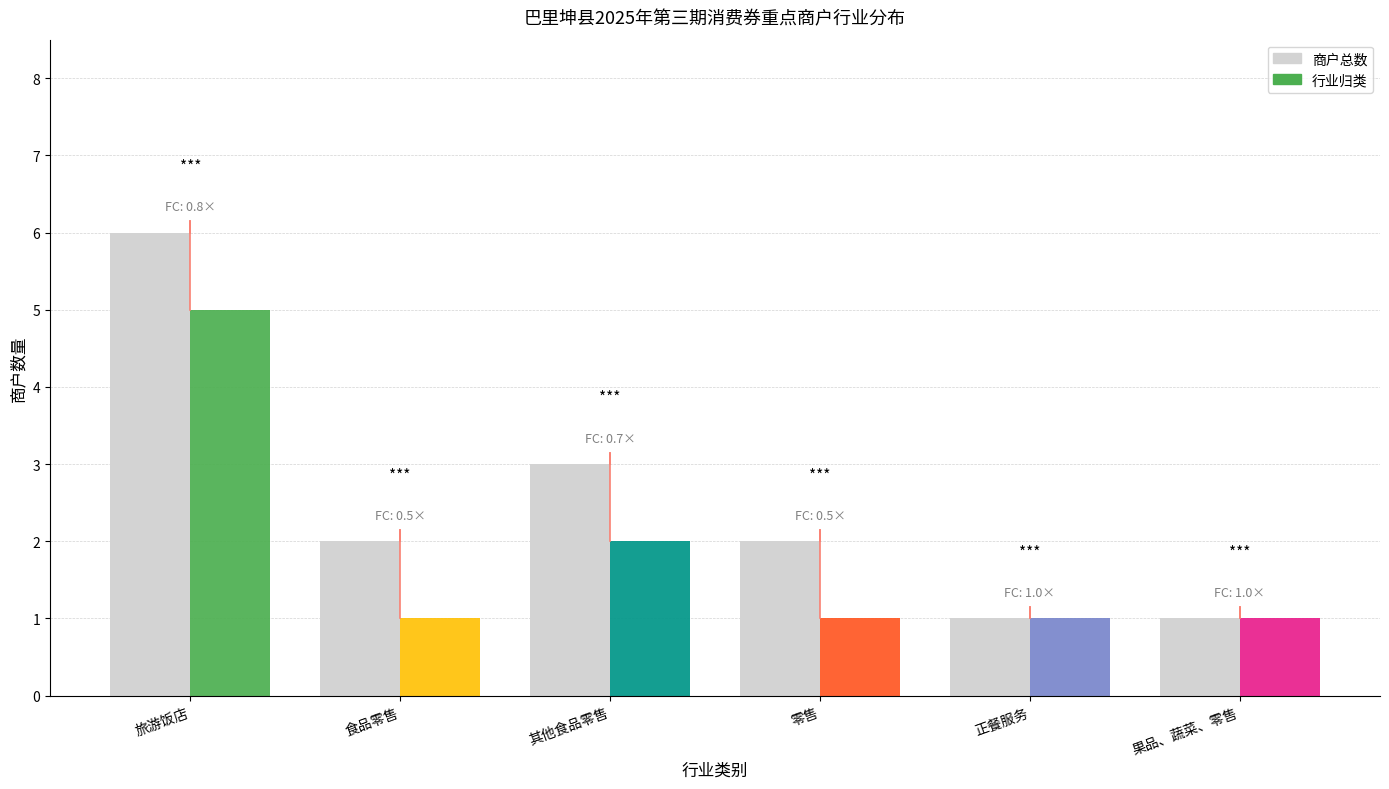

At which label is the value closest to 3?

其他食品零售